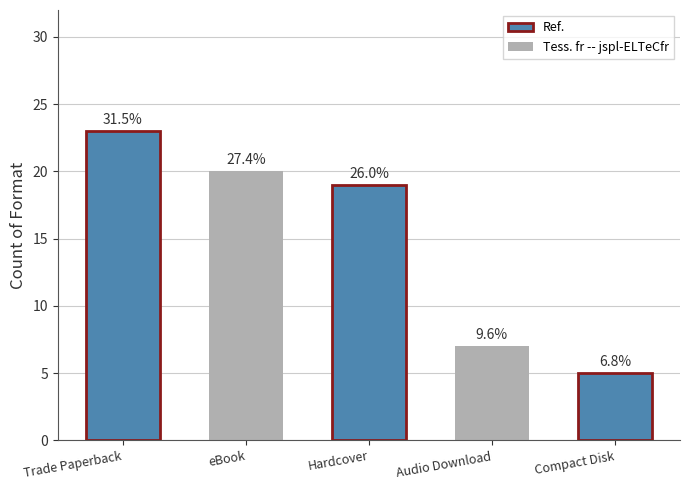

Rank the categories by value from highest to lowest.

Trade Paperback, eBook, Hardcover, Audio Download, Compact Disk